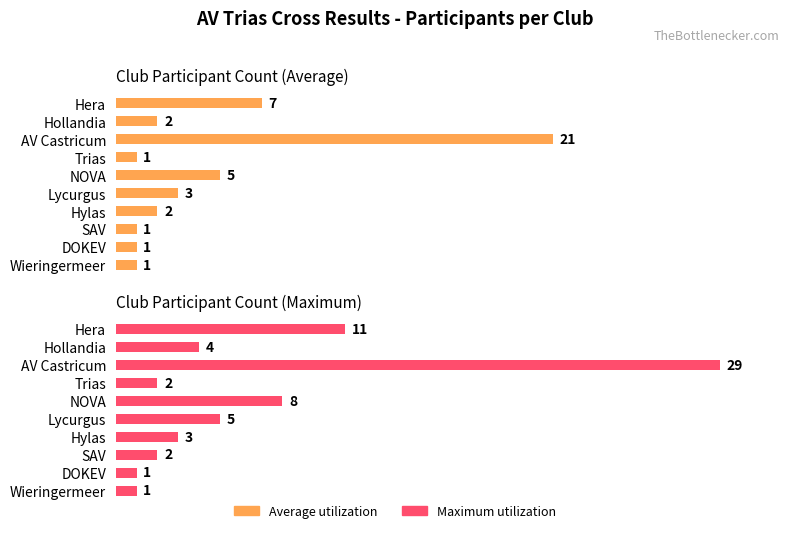

Does the chart contain any negative values?

No